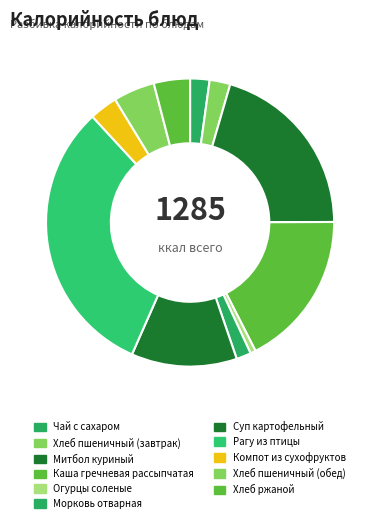

What percentage is the Каша гречневая рассыпчатая slice, to the nearest percent?

18%